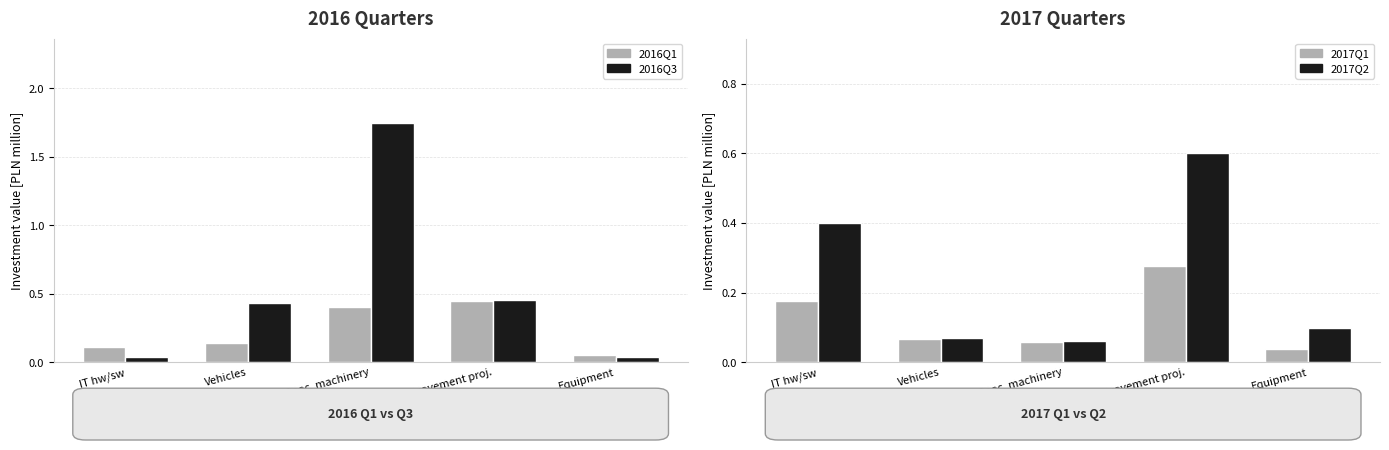

Is the value of 2017Q1 at Vehicles greater than the value of 2016Q3 at IT hw/sw?

Yes